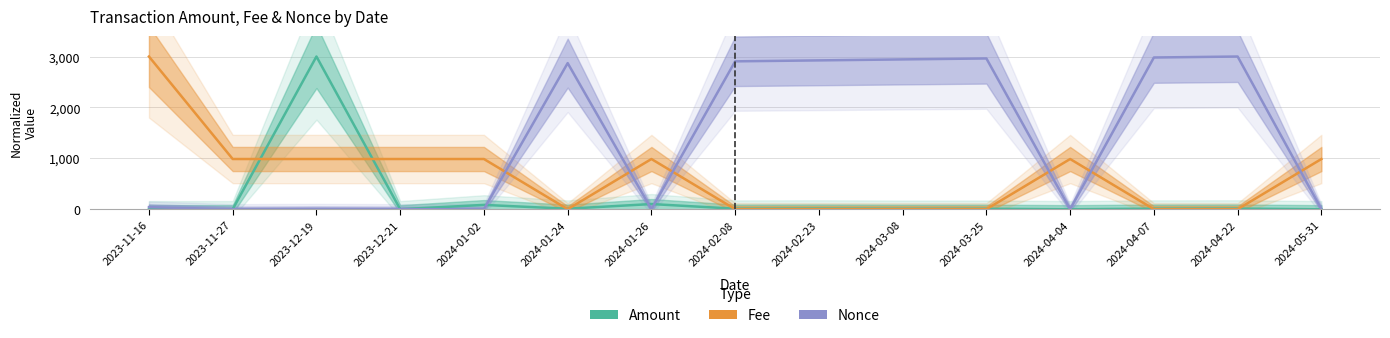

What is the difference between the maximum and minimum values in the Amount series?

3000.0